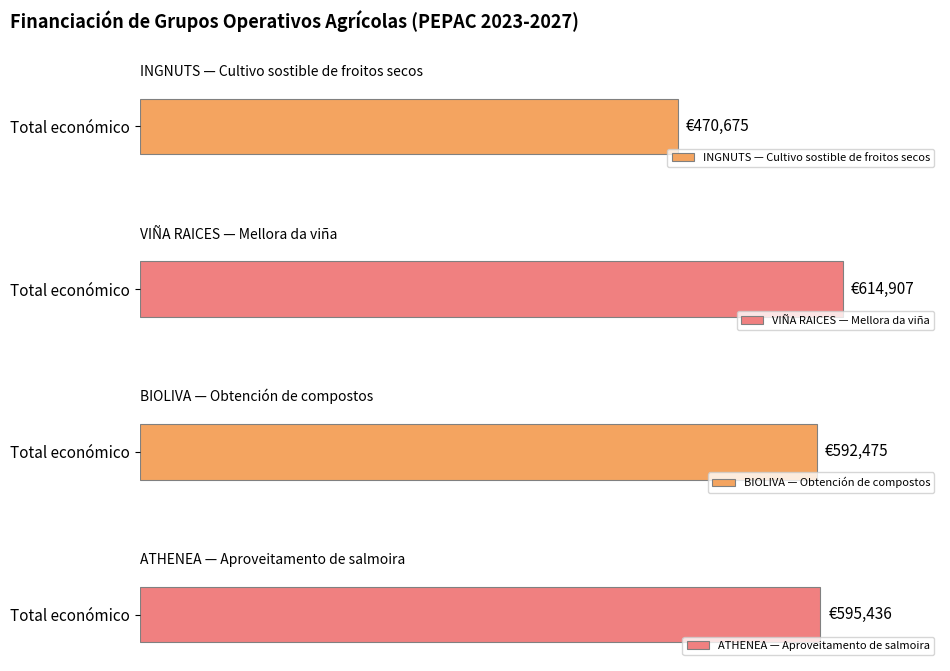

What is the change in value from VIÑA RAICES
(Woody|Viña) to BIOLIVA
(Woody|oliveiral)?

-22432